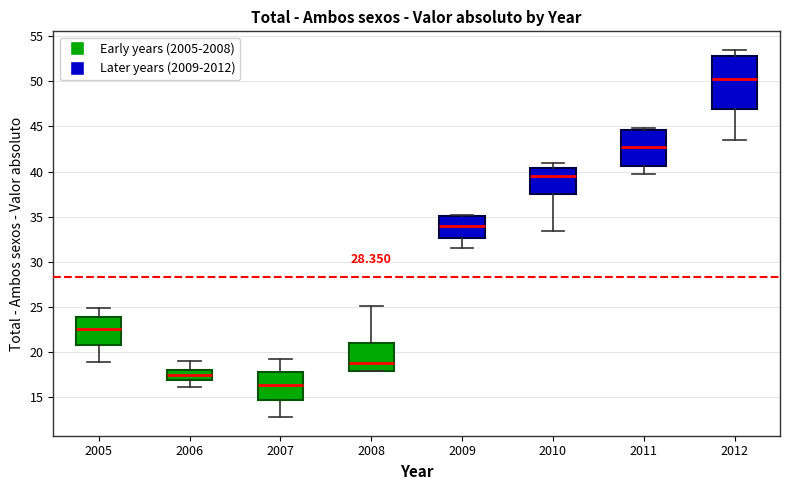

Reading left to right, read every box against the y-axis: the position of its median line, the range the box covers, and the ends of its whiskers. The values are not printed on the chart, so give them approximately, as read against the axis.

2005: median 22.5, box 21.0 to 24.0, whiskers 19.0 to 25.0
2006: median 17.5, box 17.0 to 18.0, whiskers 16.0 to 19.0
2007: median 16.5, box 15.0 to 18.0, whiskers 13.0 to 19.5
2008: median 19.0, box 18.0 to 21.0, whiskers 18.0 to 25.0
2009: median 34.0, box 32.5 to 35.0, whiskers 31.5 to 35.0 (just above the box's upper edge)
2010: median 39.5, box 37.5 to 40.5, whiskers 33.5 to 41.0
2011: median 42.5, box 40.5 to 44.5, whiskers 39.5 to 45.0
2012: median 50.5, box 47.0 to 53.0, whiskers 43.5 to 53.5